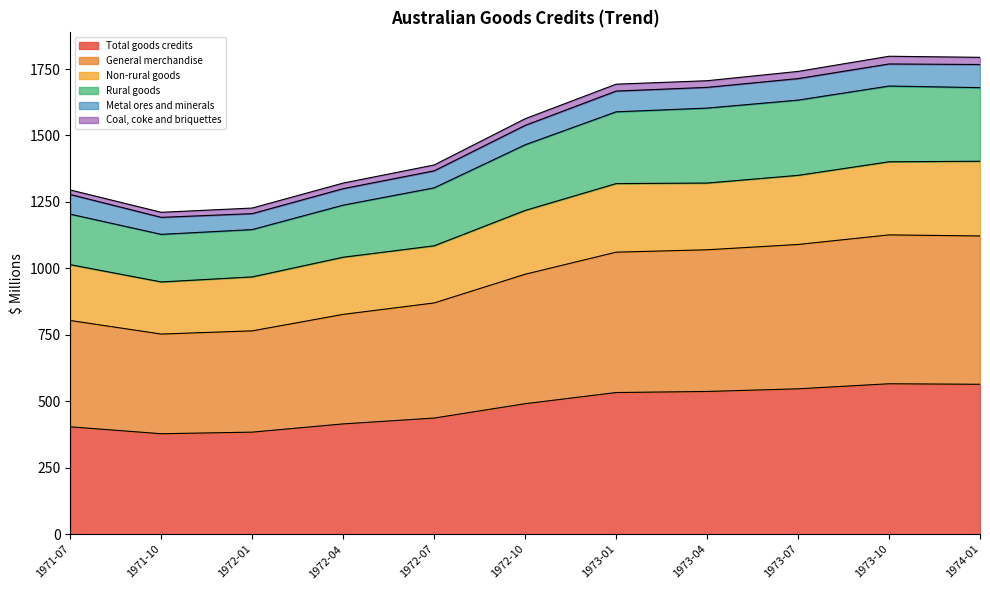

What is the highest value of the Total goods credits series?

566